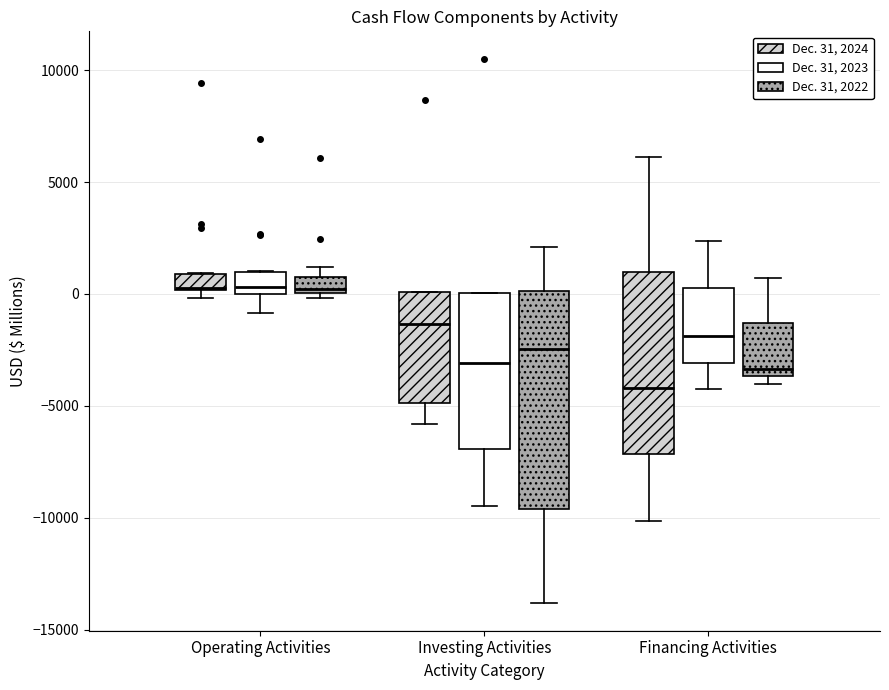

Which box is the tallest, from its lower edge to its upper edge?

Investing Activities (Dec. 31, 2022)